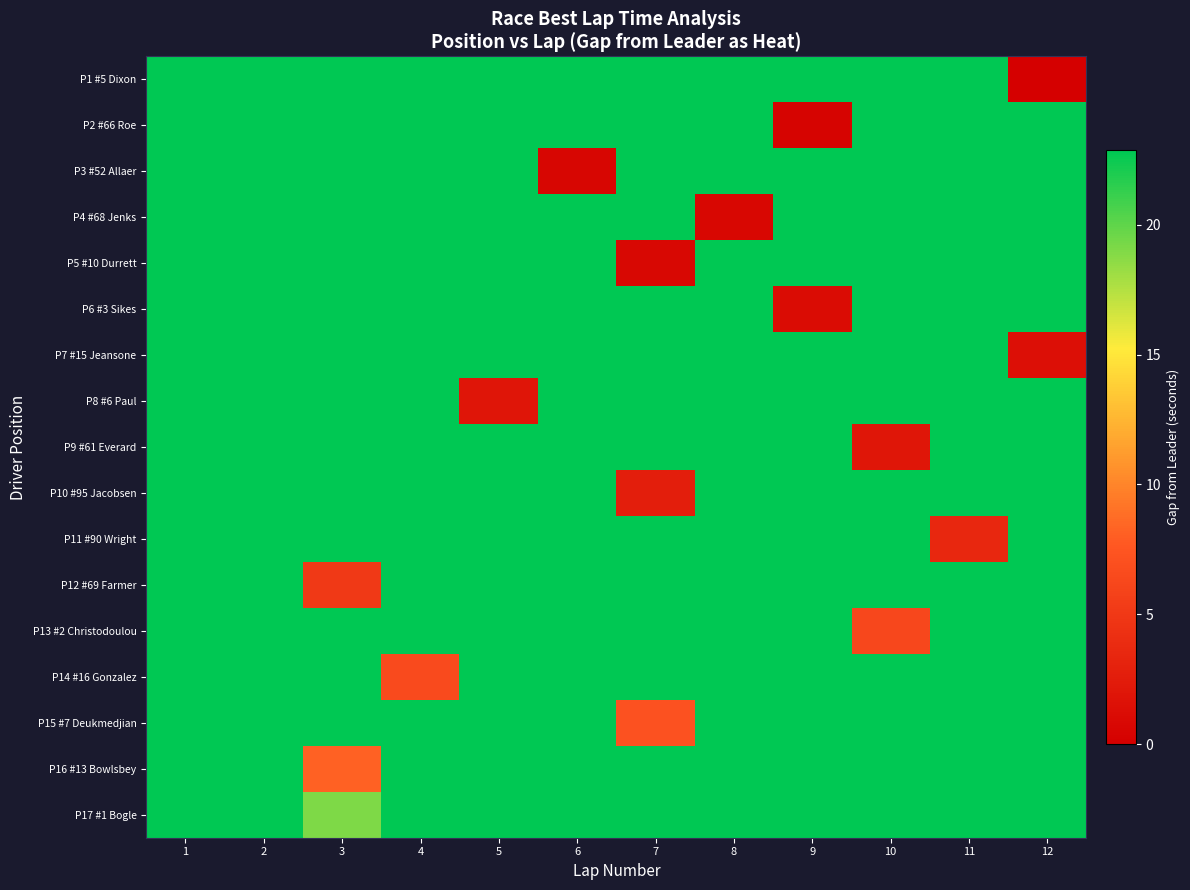

Count the number of categories in the chart.

12